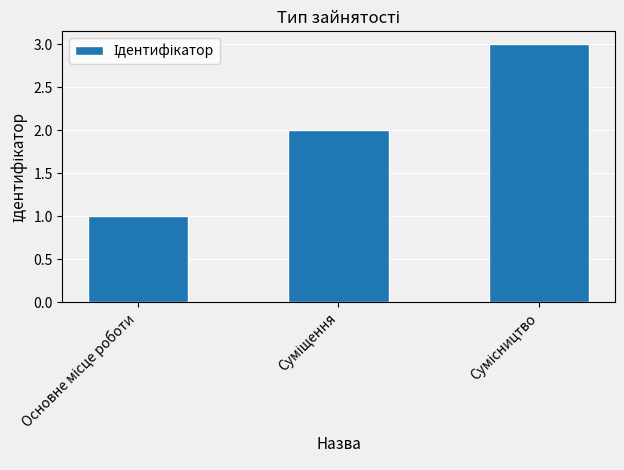

What is the maximum value shown in the chart?

3